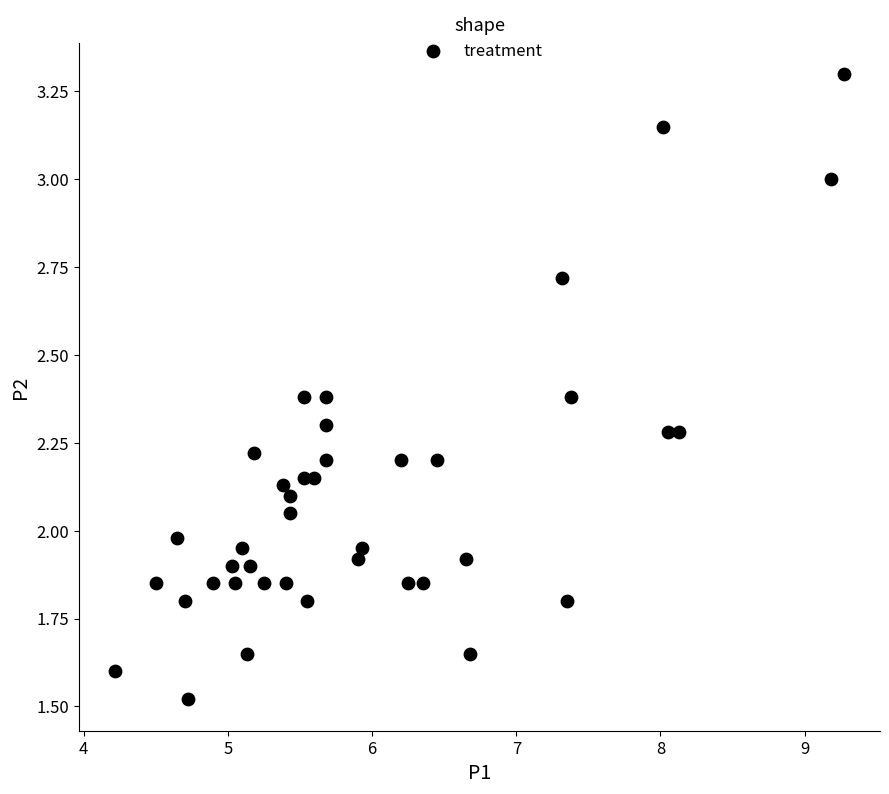

What is the range of X values (max minus min)?

5.0